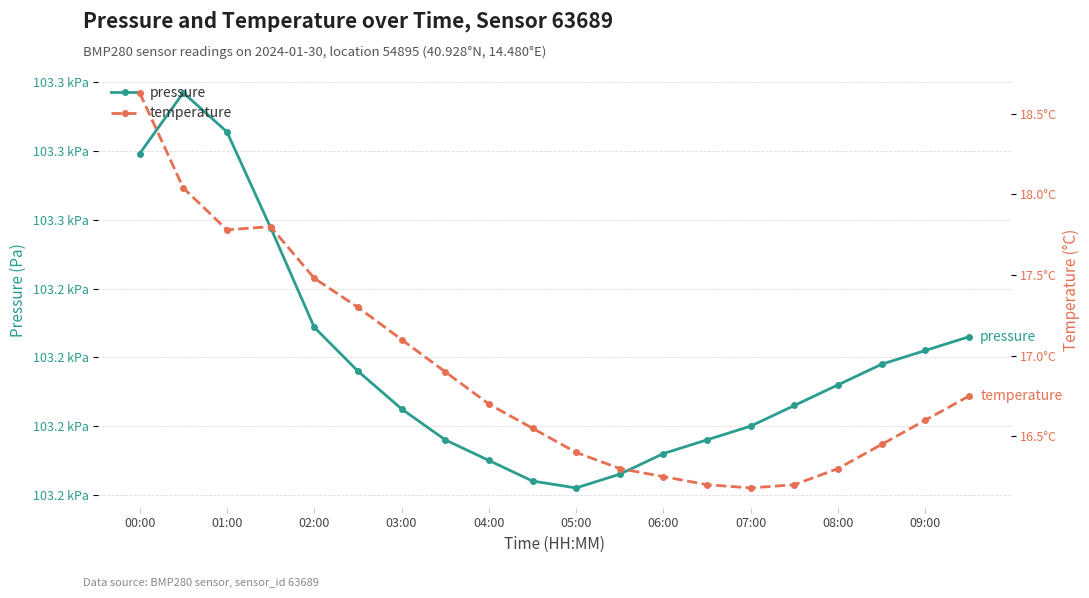

True or false: temperature and pressure intersect in this chart.

False